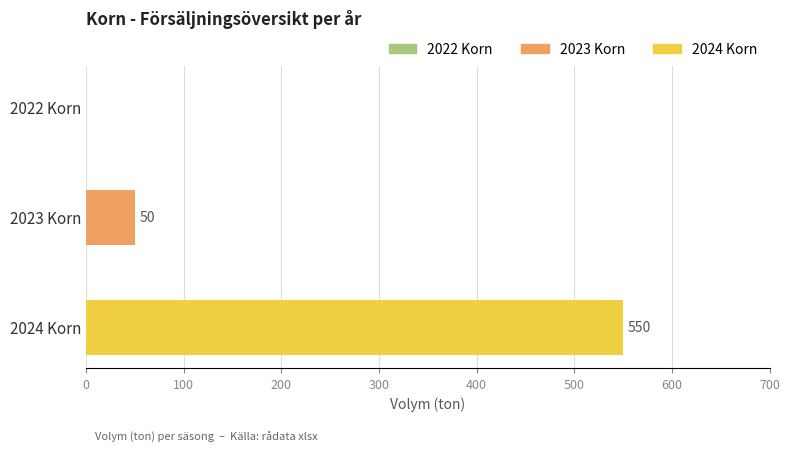

At which category does the chart reach its peak across all series?

2024 Korn